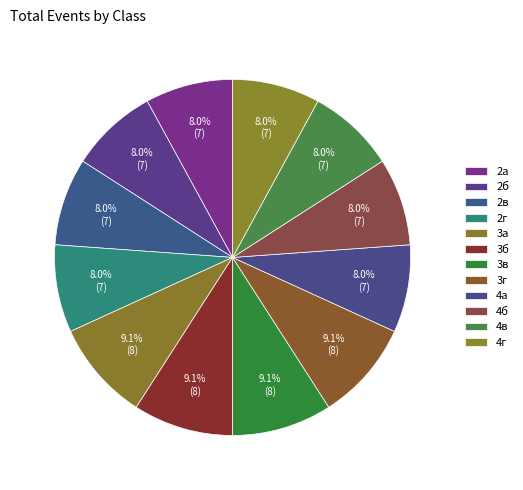

Is there any slice that represents more than half of the pie?

No